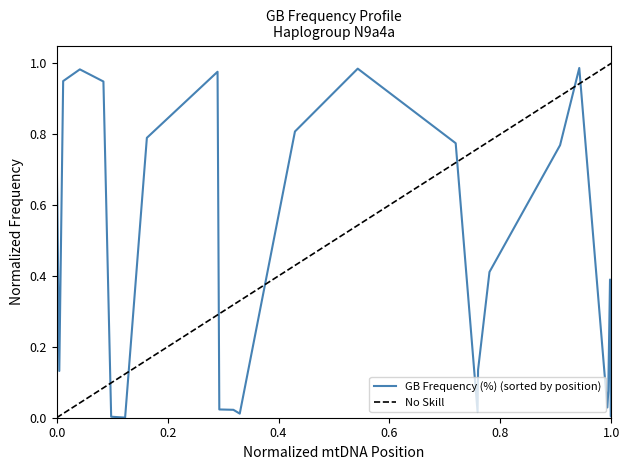

What position from the left is 1.0?

26